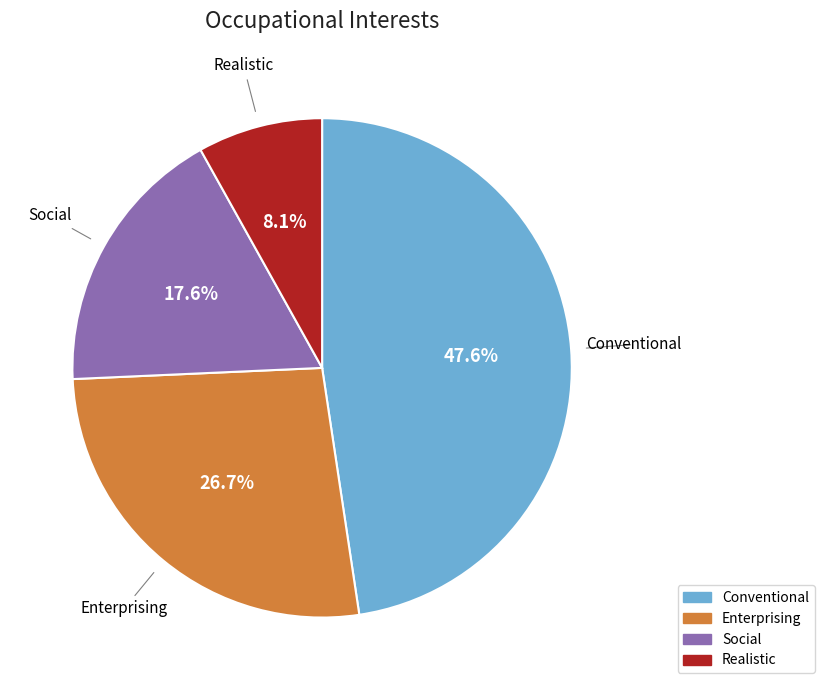

How much of the chart is everything except Social?

82.4%